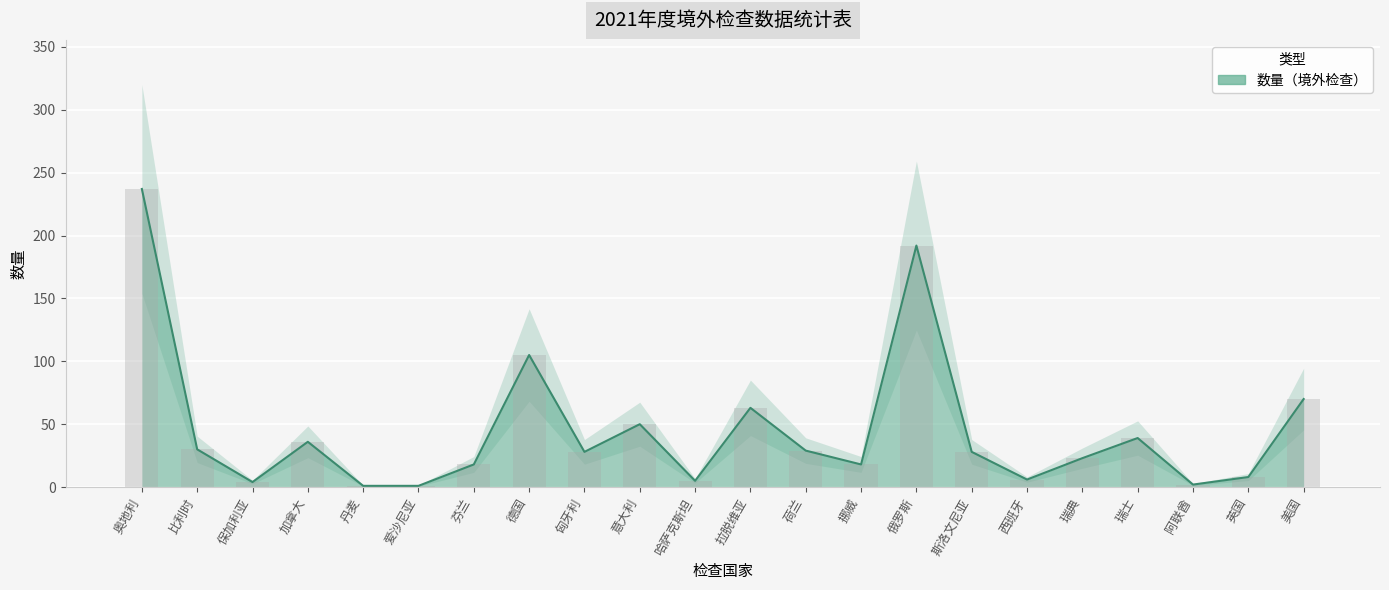

How many data points are less than 28?

10